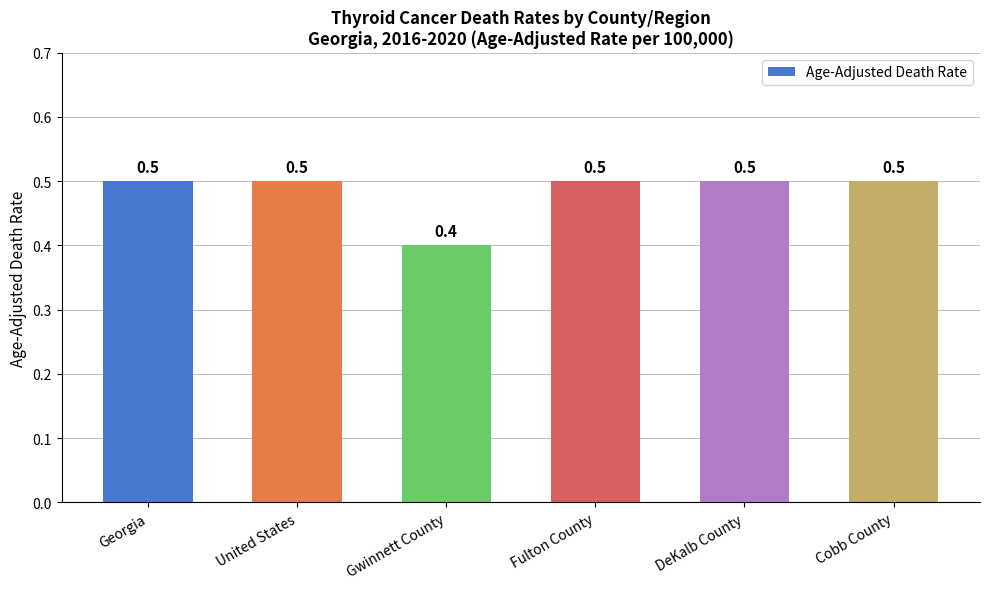

Are the bars grouped side by side (vs. stacked)?

No